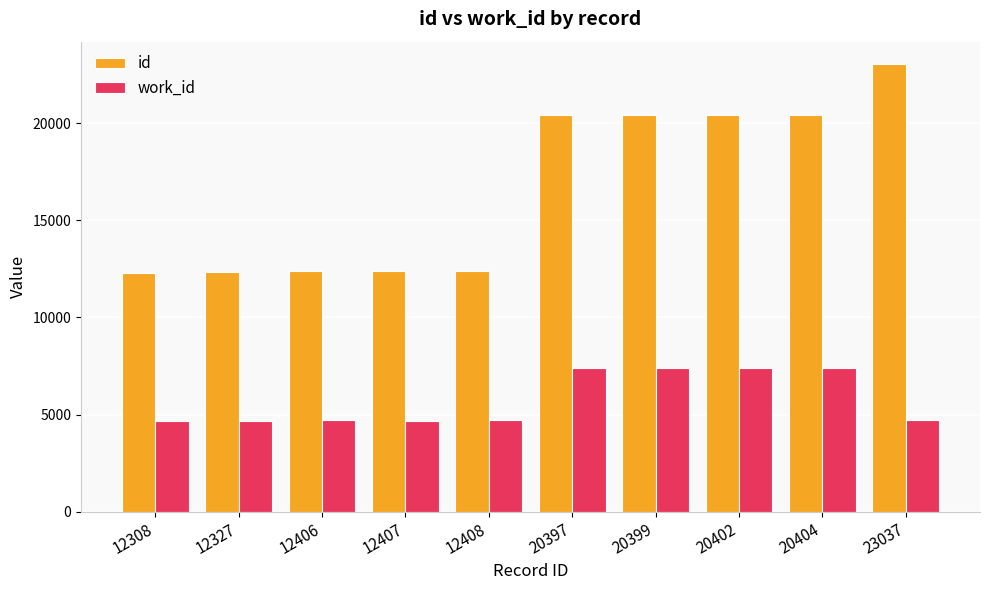

What are all the series names shown in the legend?

id, work_id